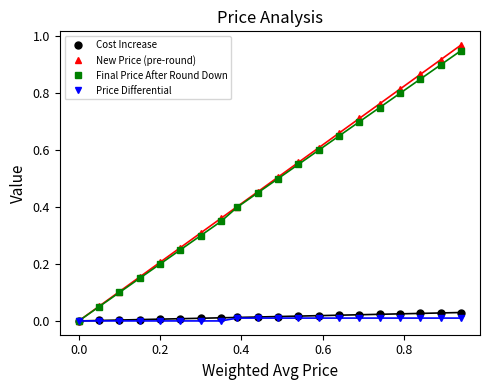

True or false: New Price (pre-round) has more than 0 points higher than both neighbors.

False